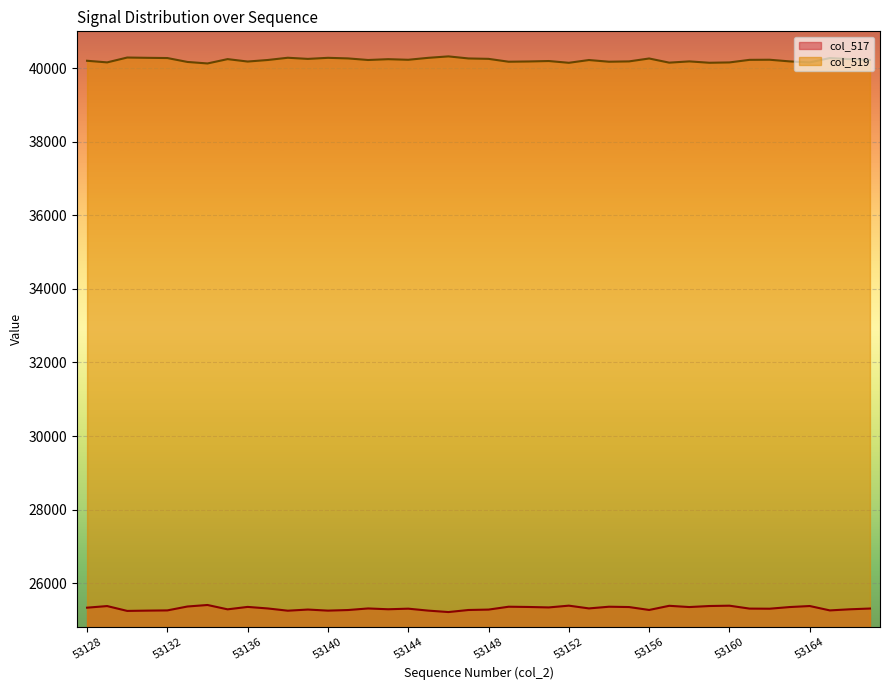

How many values in the col_517 series are below 25314?

20